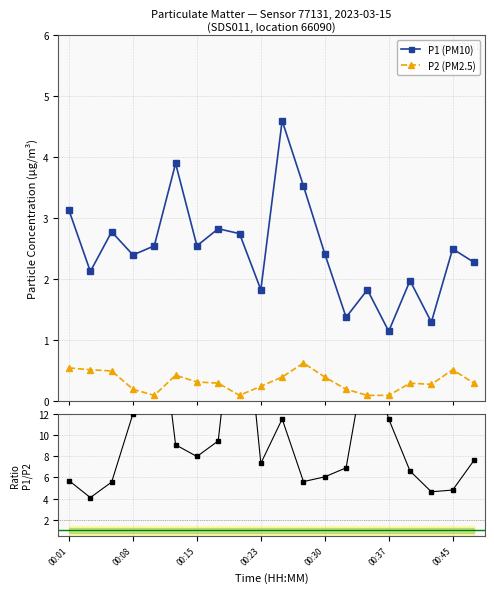

What is the value of the P2 (PM2.5) point at the 18th from the left?

0.3